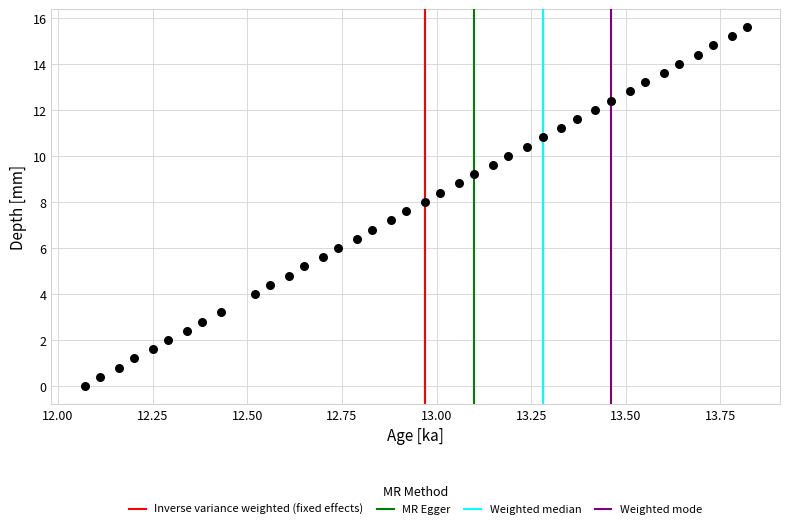

What is the range of Y values (max minus min)?

15.6